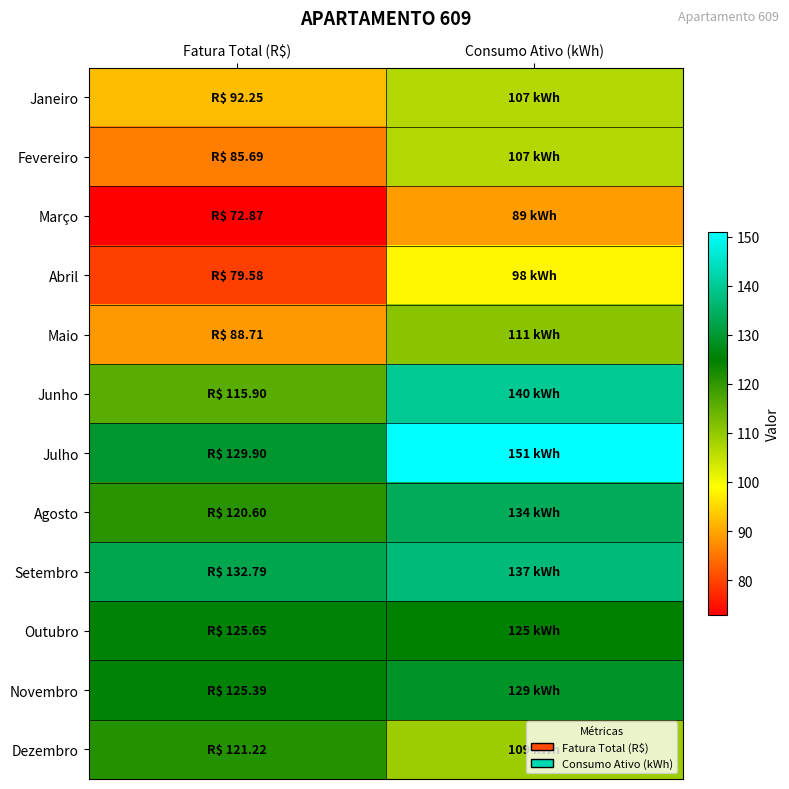

What is the difference between the highest and lowest values at Fatura Total (R$)?

59.9